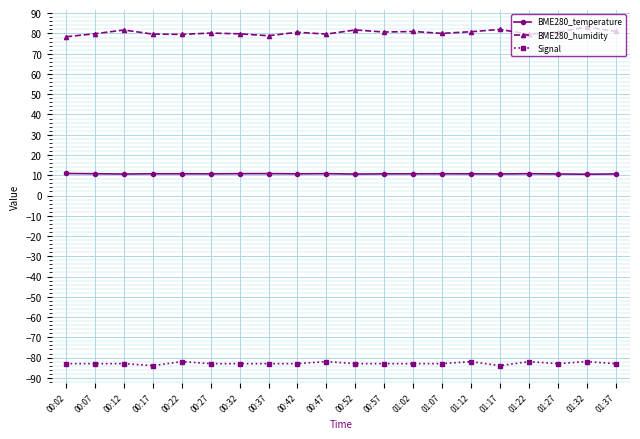

What is the sum of all Signal values?

-1657.0